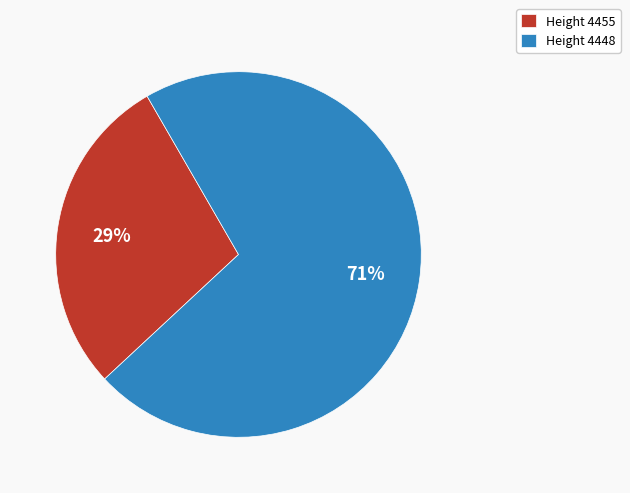

Is it true that Height 4448 is 59% of the pie?

False